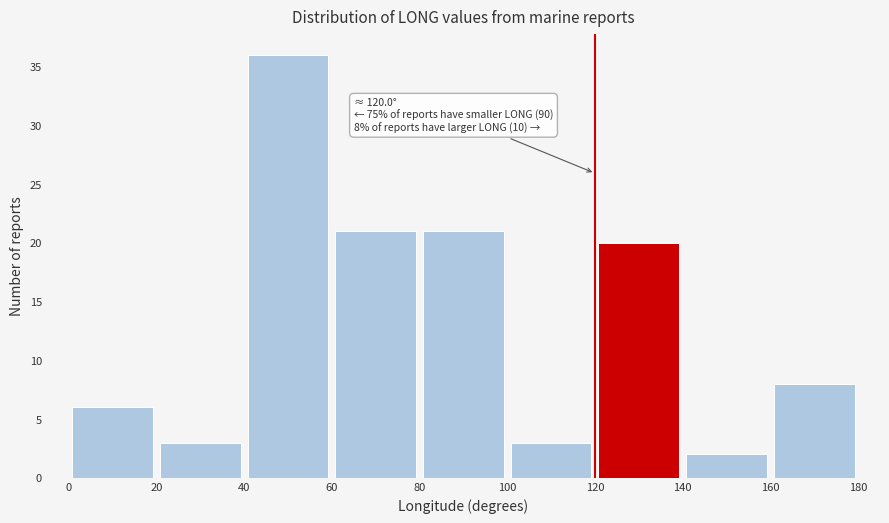

Over which range of the x-axis is the bar tallest?

40 to 60